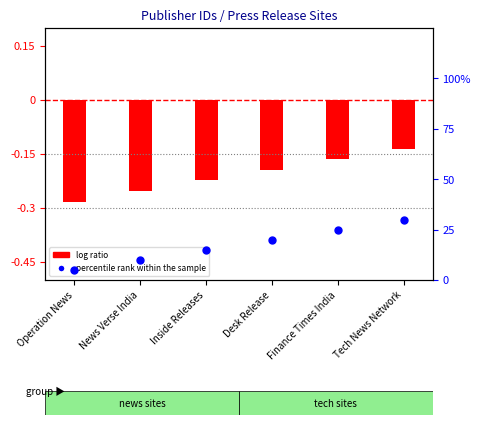

Between Tech News Network and Operation News, which is larger?

Tech News Network